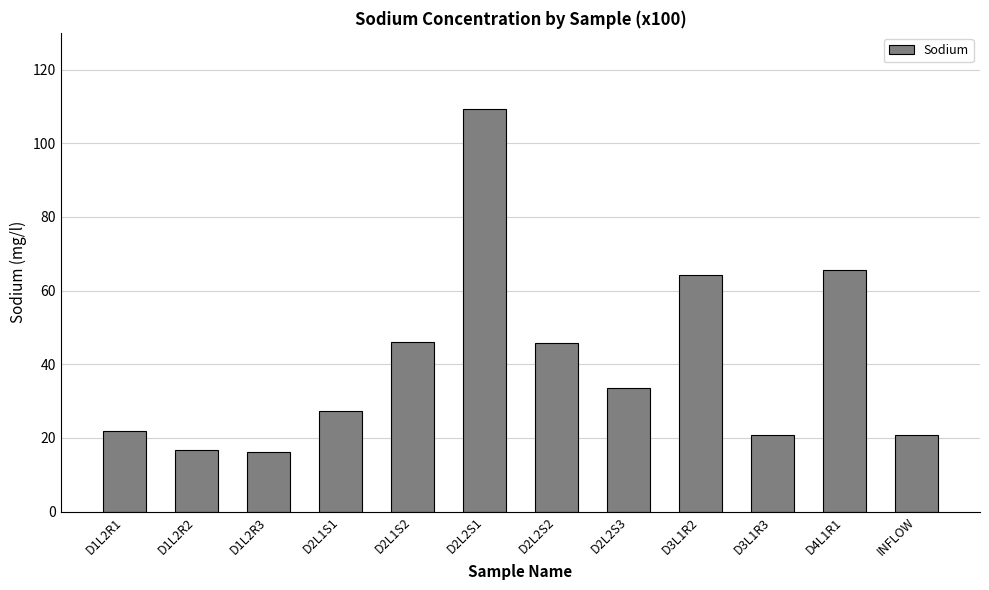

Count the number of values greater than 33.

6